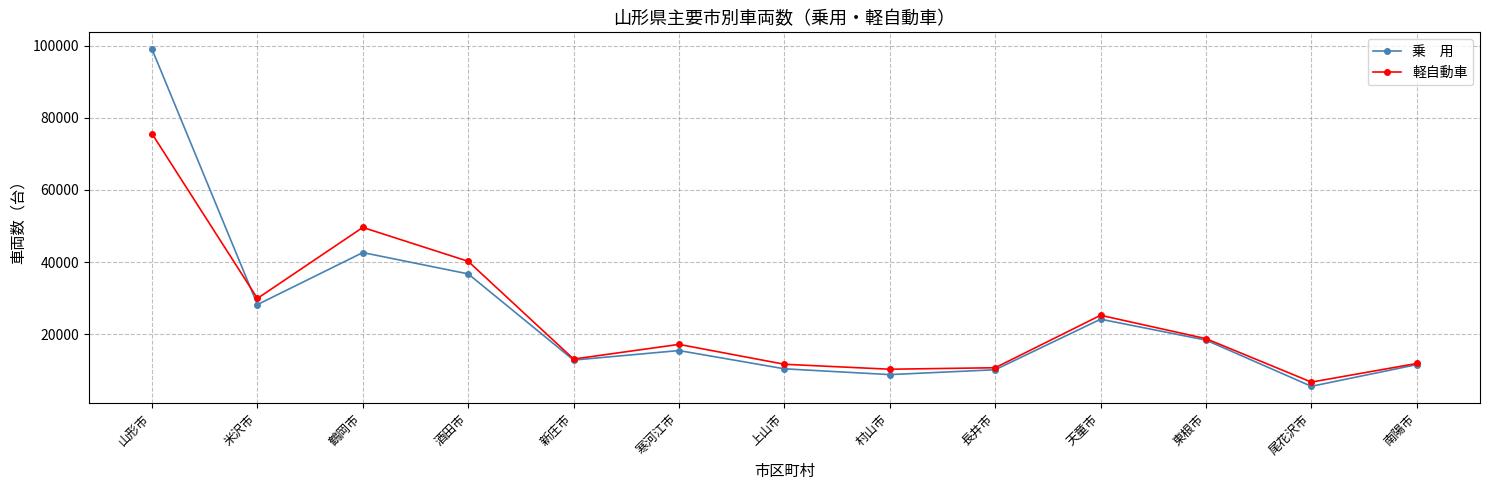

At which category is the sum across all series the highest?

山形市